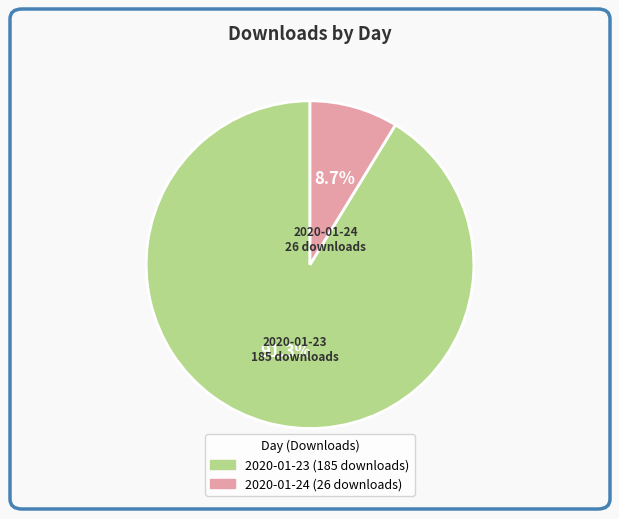

The 2020-01-23 (185 downloads) slice represents 91% of the pie. True or false?

True